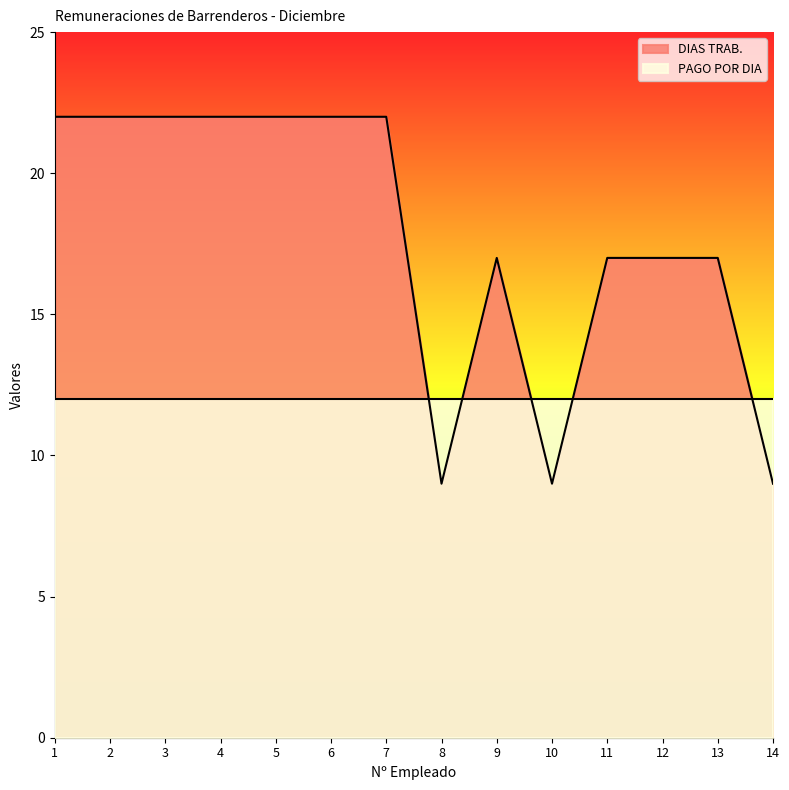

What is the smallest value displayed?

9